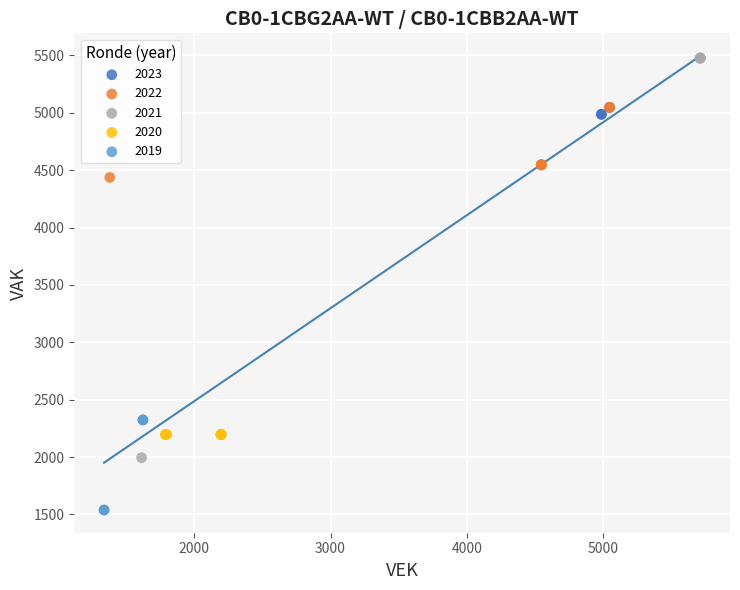

Which series reaches the minimum Y coordinate?

2019